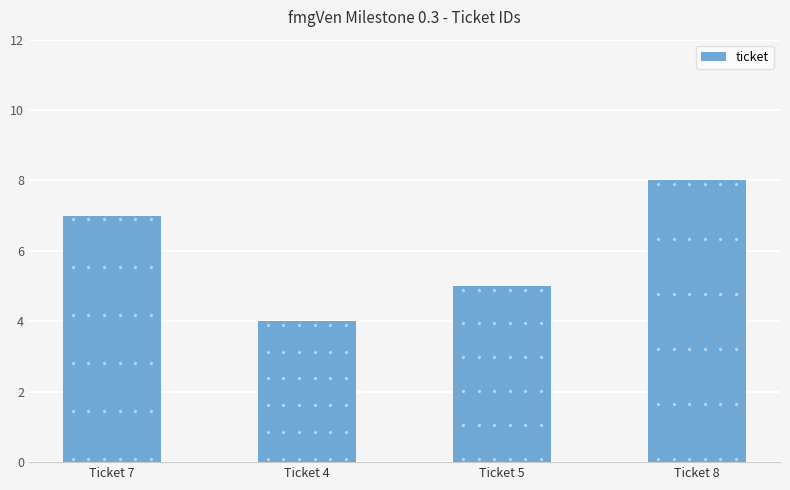

What is the ratio of the value at Ticket 7 to the value at Ticket 5?

1.4